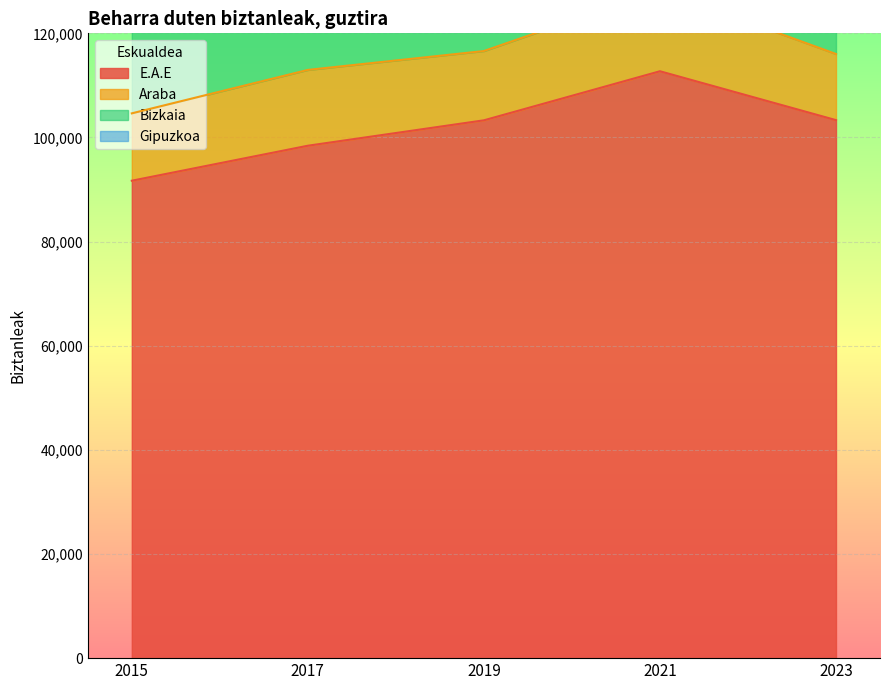

How many data points in E.A.E are less than 103293?

2